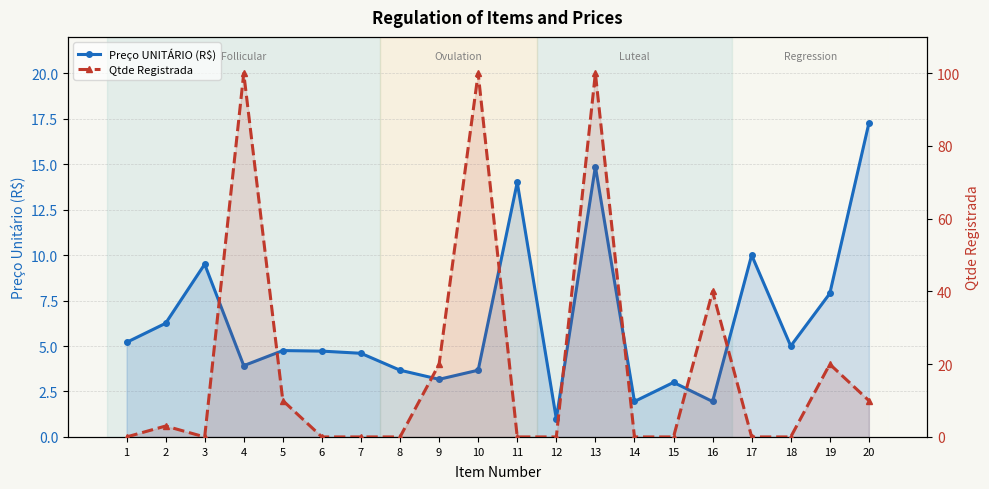

True or false: Qtde Registrada and Preço UNITÁRIO (R$) cross at least once.

True